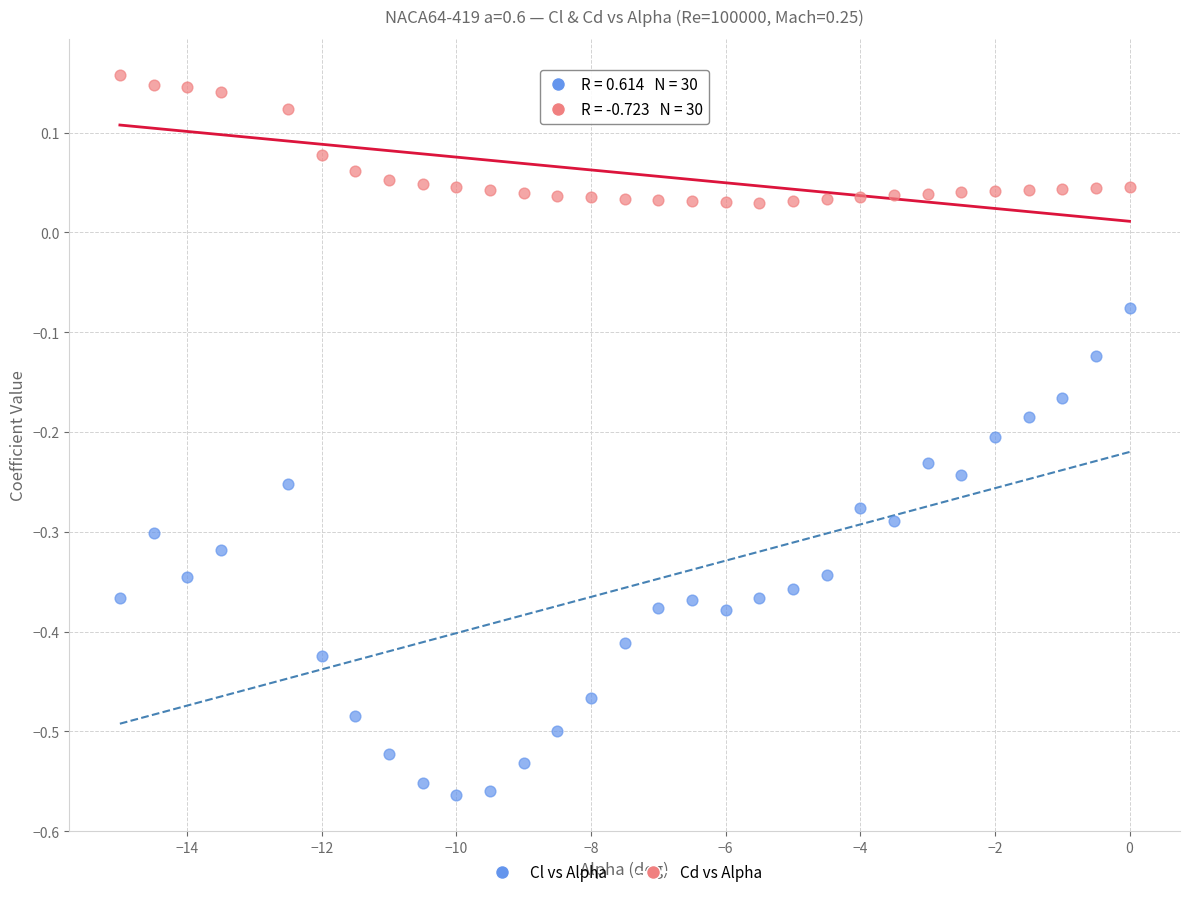

Which series has the largest Y range (max minus min)?

Cl vs Alpha